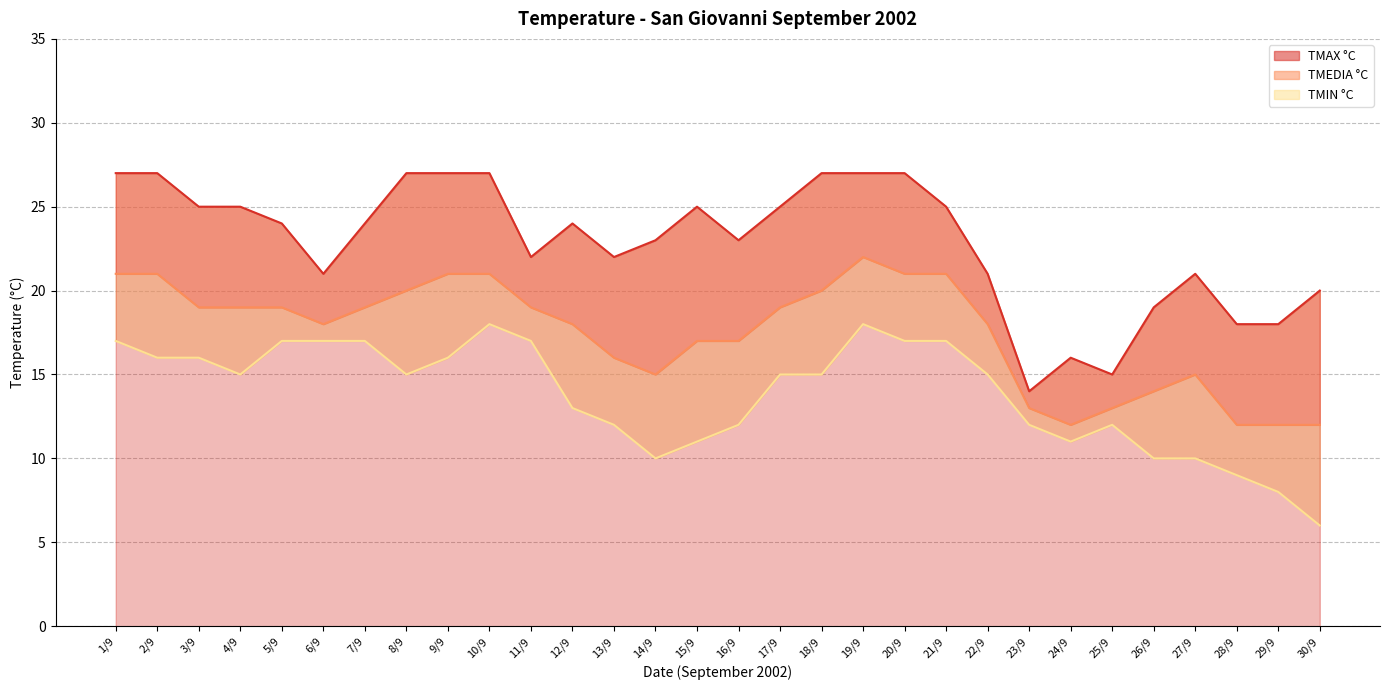

True or false: TMEDIA °C and TMAX °C intersect in this chart.

False